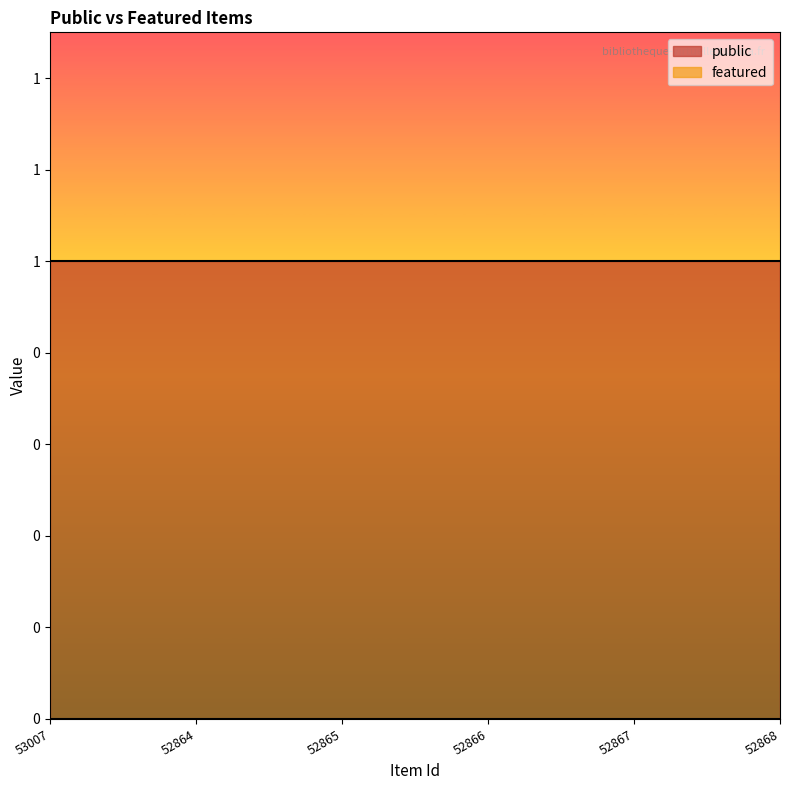

How many lines are shown in the chart?

2